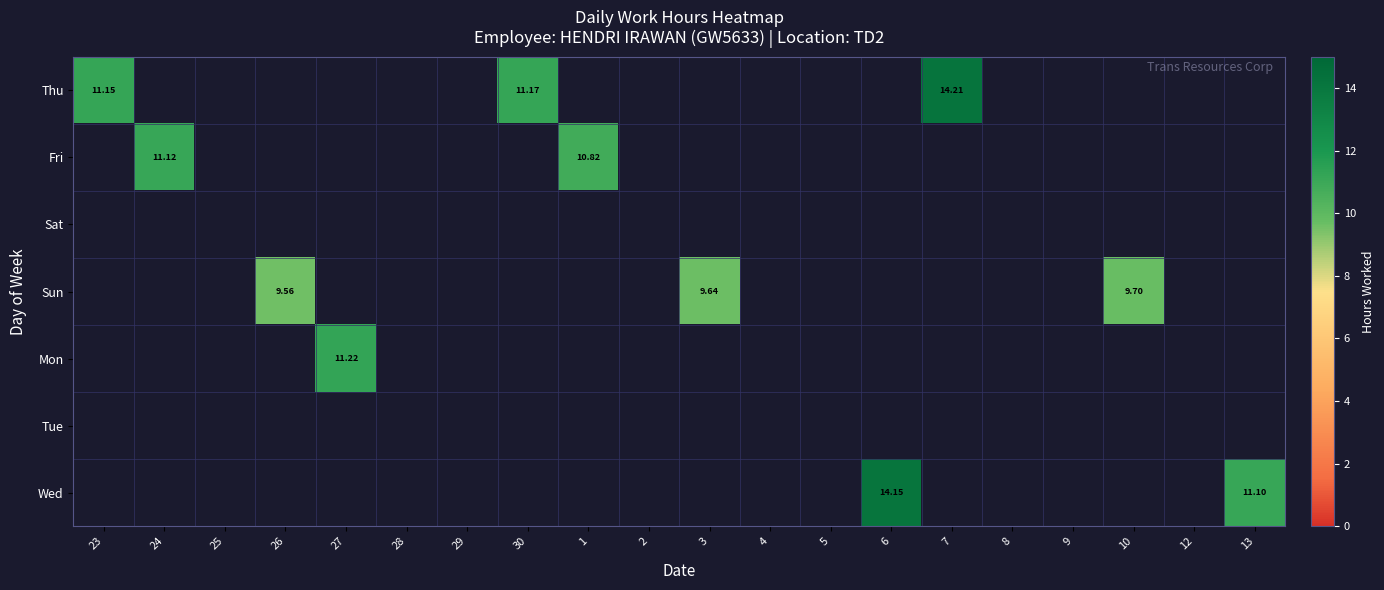

Which label corresponds to the smallest value in the chart?

24